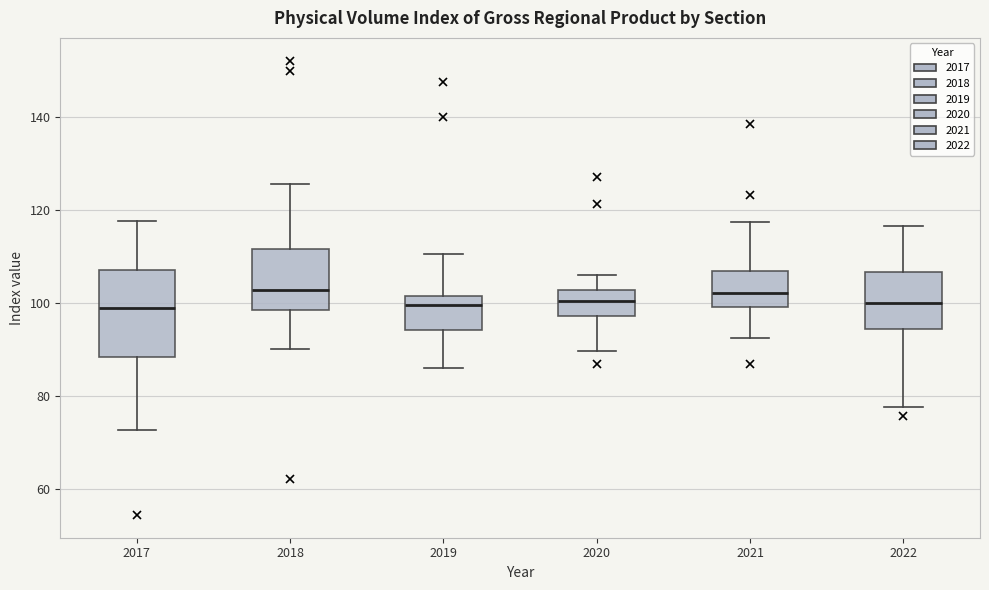

Where is the upper edge of the box at x = 2022 on the y-axis? The values are not printed on the chart, so give them approximately, as read against the axis.

106